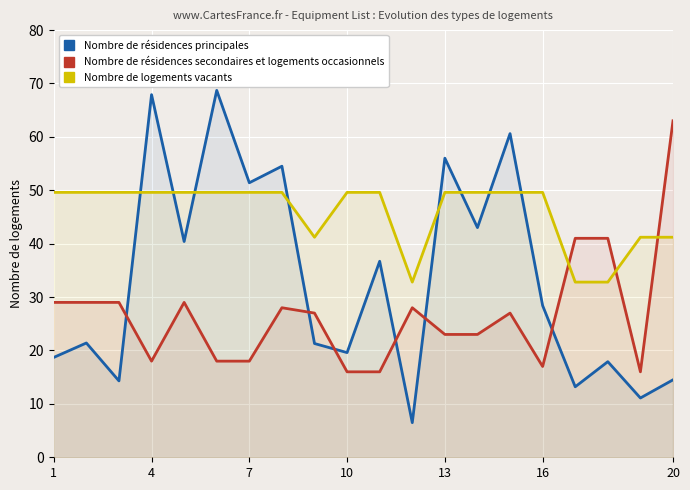

What are all the series names shown in the legend?

Nombre de résidences principales, Nombre de résidences secondaires et logements occasionnels, Nombre de logements vacants